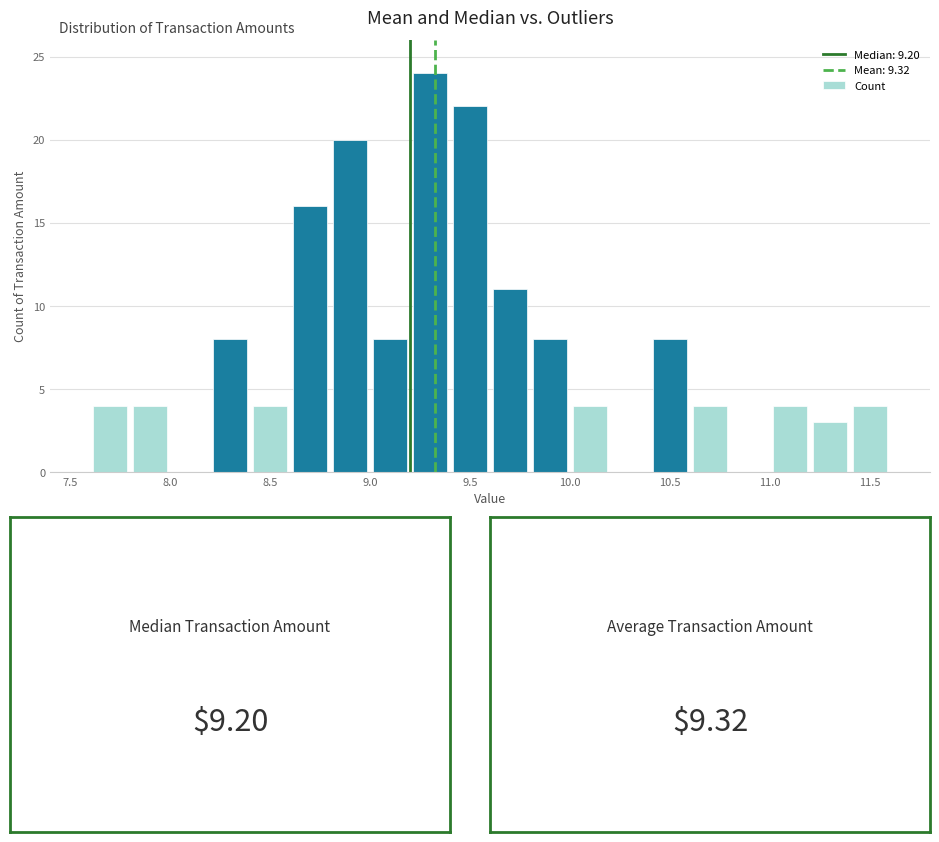

Reading left to right, list every bar in this chart as the range it spans on the x-axis followed by its height. The values are not printed on the chart, so give them approximately, as read against the axis.

7.6 to 7.8: 4
7.8 to 8.0: 4
8.0 to 8.2: 0
8.2 to 8.4: 8
8.4 to 8.6: 4
8.6 to 8.8: 16
8.8 to 9.0: 20
9.0 to 9.2: 8
9.2 to 9.4: 24
9.4 to 9.6: 22
9.6 to 9.8: 11
9.8 to 10.0: 8
10.0 to 10.2: 4
10.2 to 10.4: 0
10.4 to 10.6: 8
10.6 to 10.8: 4
10.8 to 11.0: 0
11.0 to 11.2: 4
11.2 to 11.4: 3
11.4 to 11.6: 4